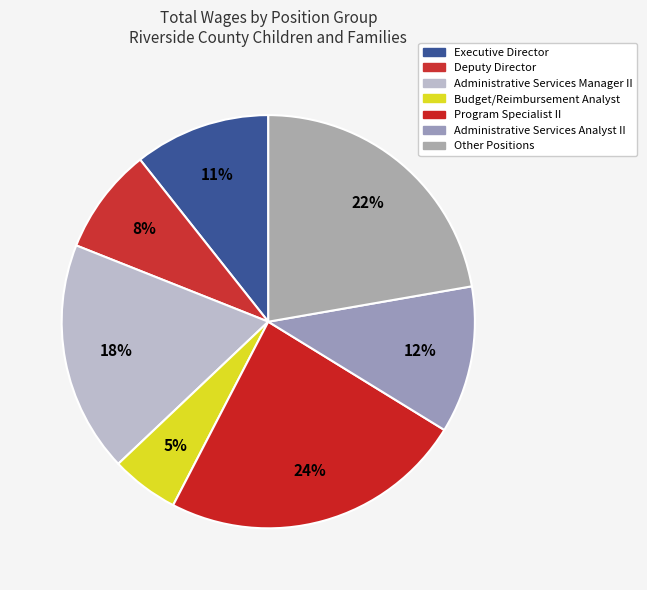

Does any single category account for the majority?

No